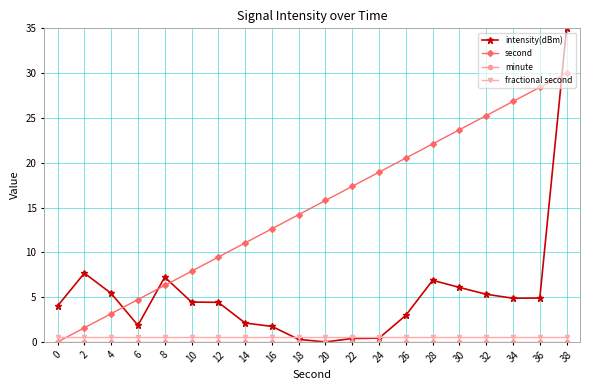

How many values in intensity(dBm) are above zero?

19